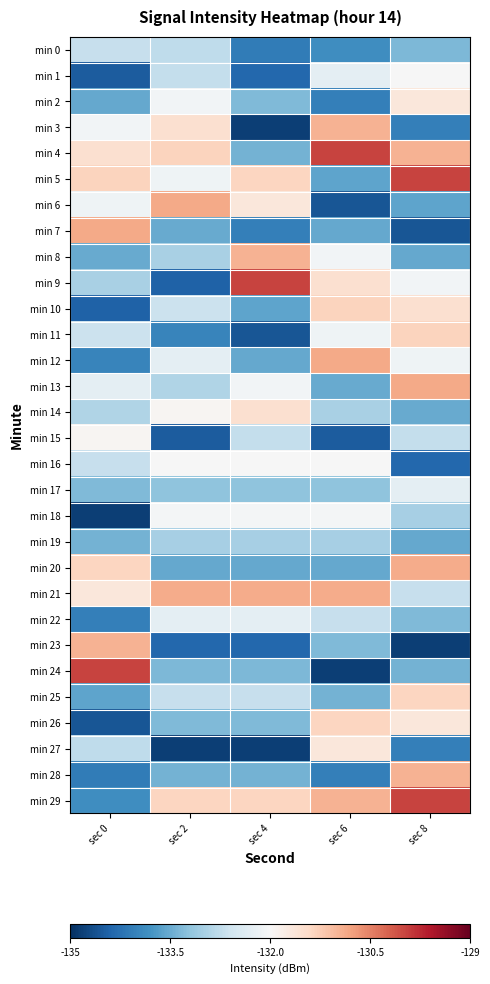

List the series in order of their peak value, lowest first.

min 19, min 0, min 17, min 22, min 18, min 1, min 16, min 15, min 2, min 27, min 14, min 25, min 26, min 10, min 11, min 3, min 8, min 23, min 28, min 20, min 21, min 6, min 7, min 12, min 13, min 4, min 5, min 9, min 24, min 29